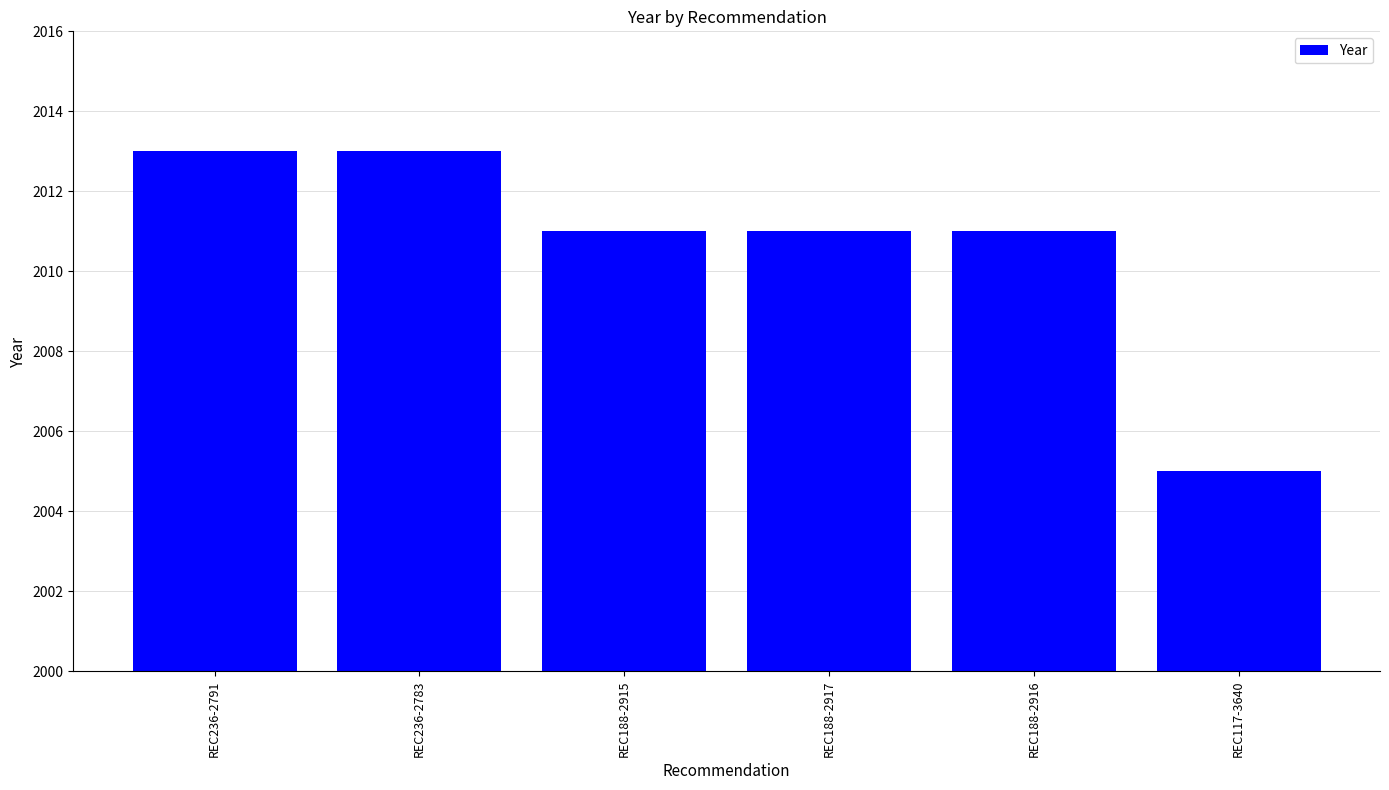

Reading left to right, extract all data points from this chart.

REC236-2791=2013	REC236-2783=2013	REC188-2915=2011	REC188-2917=2011	REC188-2916=2011	REC117-3640=2005